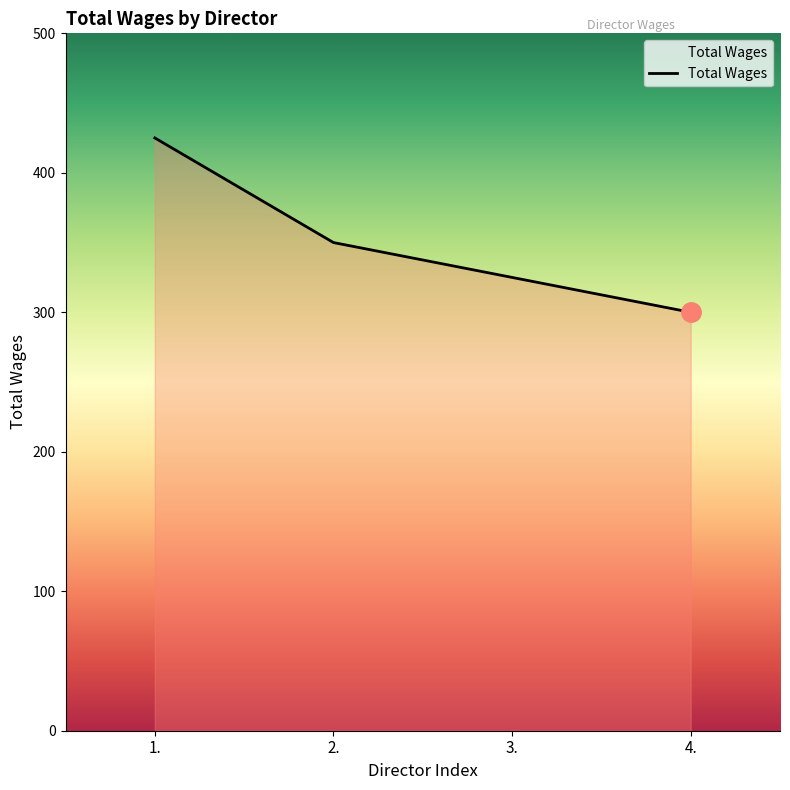

Reading left to right, list all the values displayed in this chart.

1.=425	2.=350	3.=325	4.=300